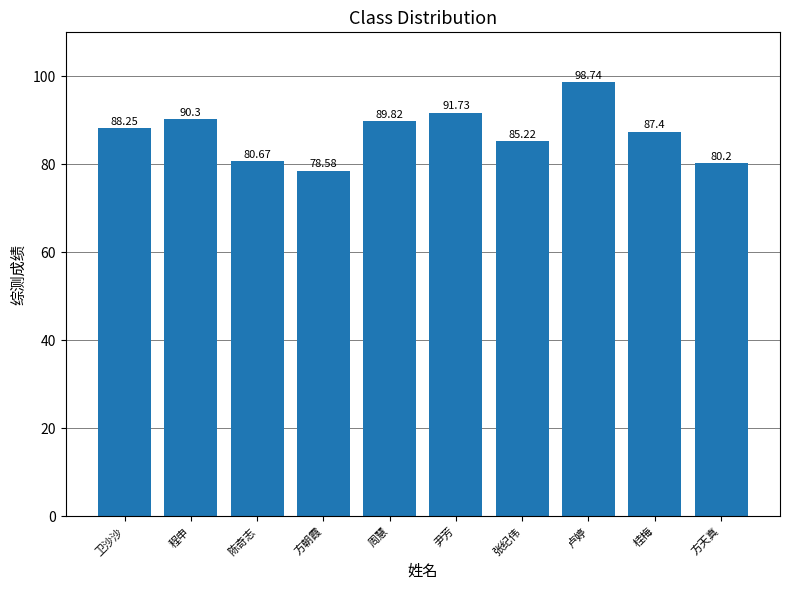

Rank the categories by value from lowest to highest.

方朝霞, 方天真, 陈奇志, 张纪伟, 桂梅, 卫沙沙, 周慧, 程申, 尹芳, 卢婷